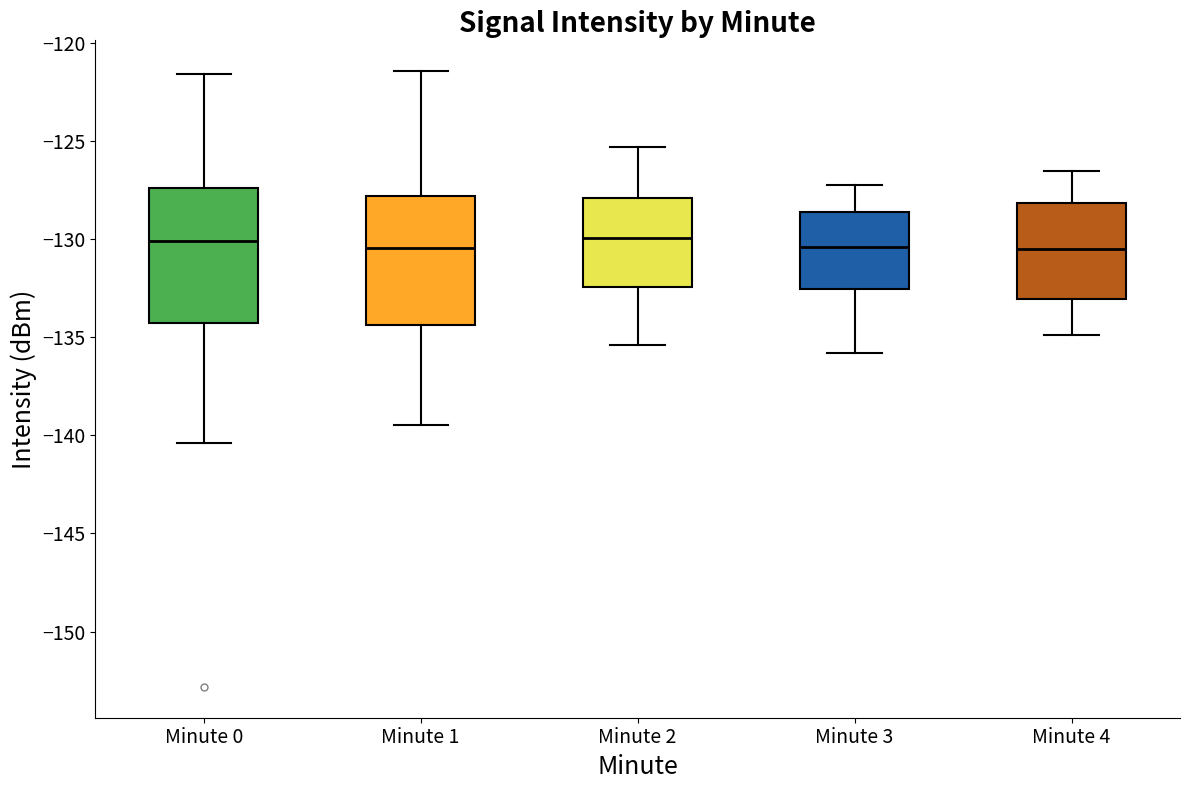

Reading left to right, transcribe this box plot: for each box, give where its median line is, the range the box spans, and where its two whiskers end, as read against the y-axis. The values are not printed on the chart, so give them approximately, as read against the axis.

Minute 0: median -130.0, box -134.5 to -127.5, whiskers -140.5 to -121.5
Minute 1: median -130.5, box -134.5 to -128.0, whiskers -139.5 to -121.5
Minute 2: median -130.0, box -132.5 to -128.0, whiskers -135.5 to -125.5
Minute 3: median -130.5, box -132.5 to -128.5, whiskers -136.0 to -127.0
Minute 4: median -130.5, box -133.0 to -128.0, whiskers -135.0 to -126.5